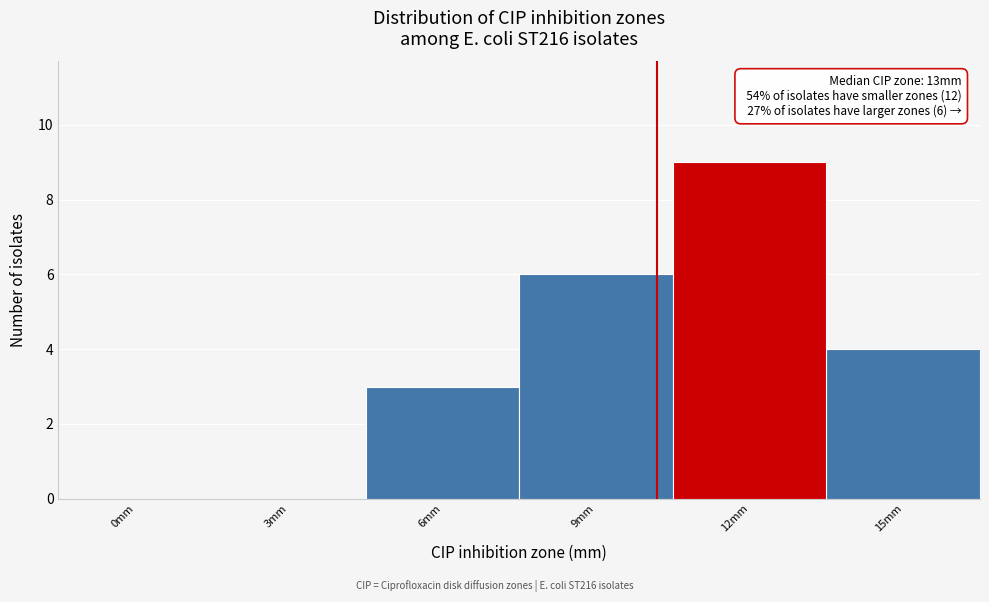

Reading left to right, extract all data points from this chart.

0mm=0	3mm=0	6mm=3	9mm=6	12mm=9	15mm=4